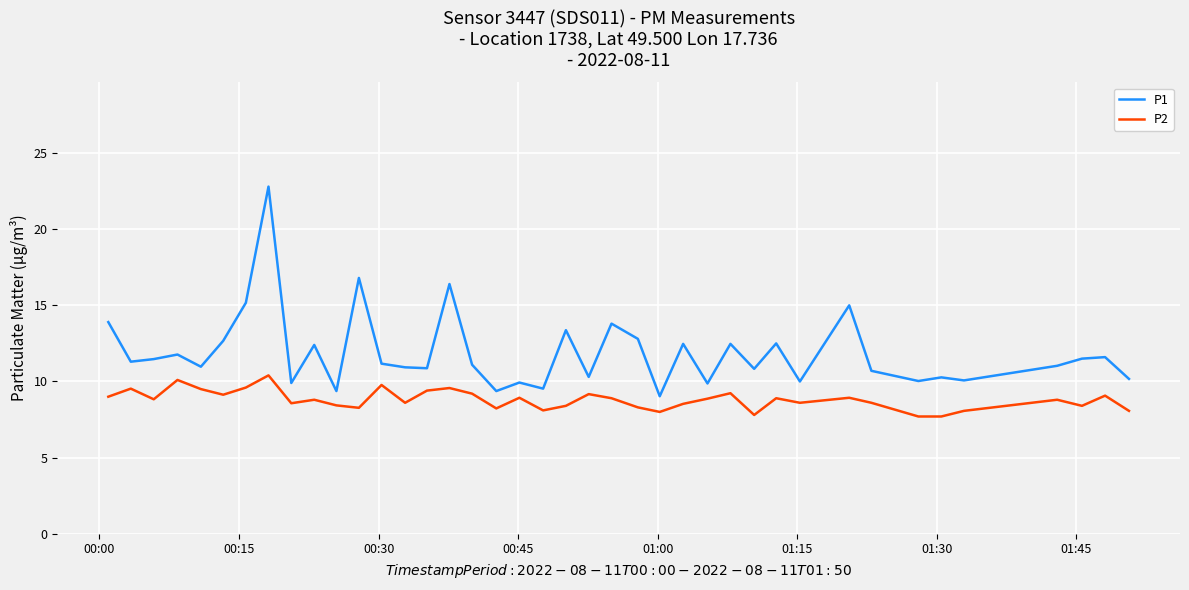

What is the minimum value for P1?

9.0